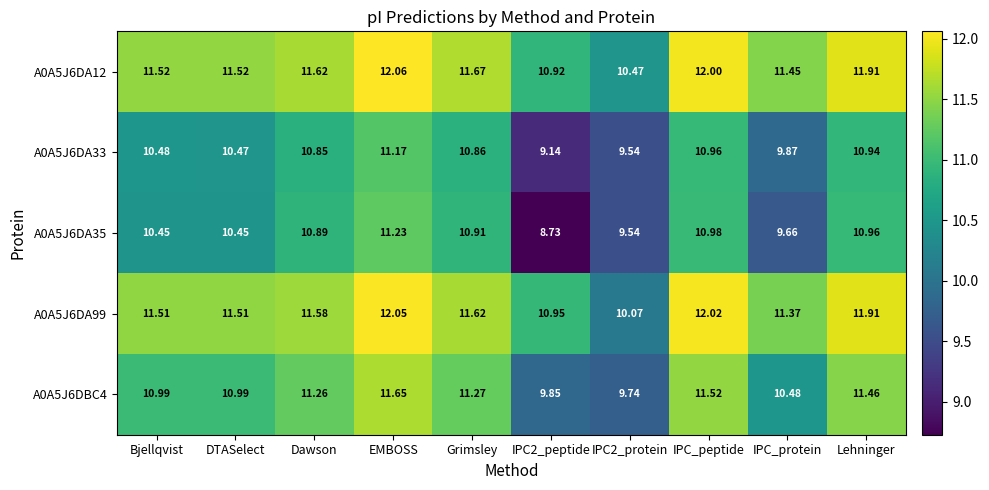

At which category does the chart reach its peak across all series?

EMBOSS